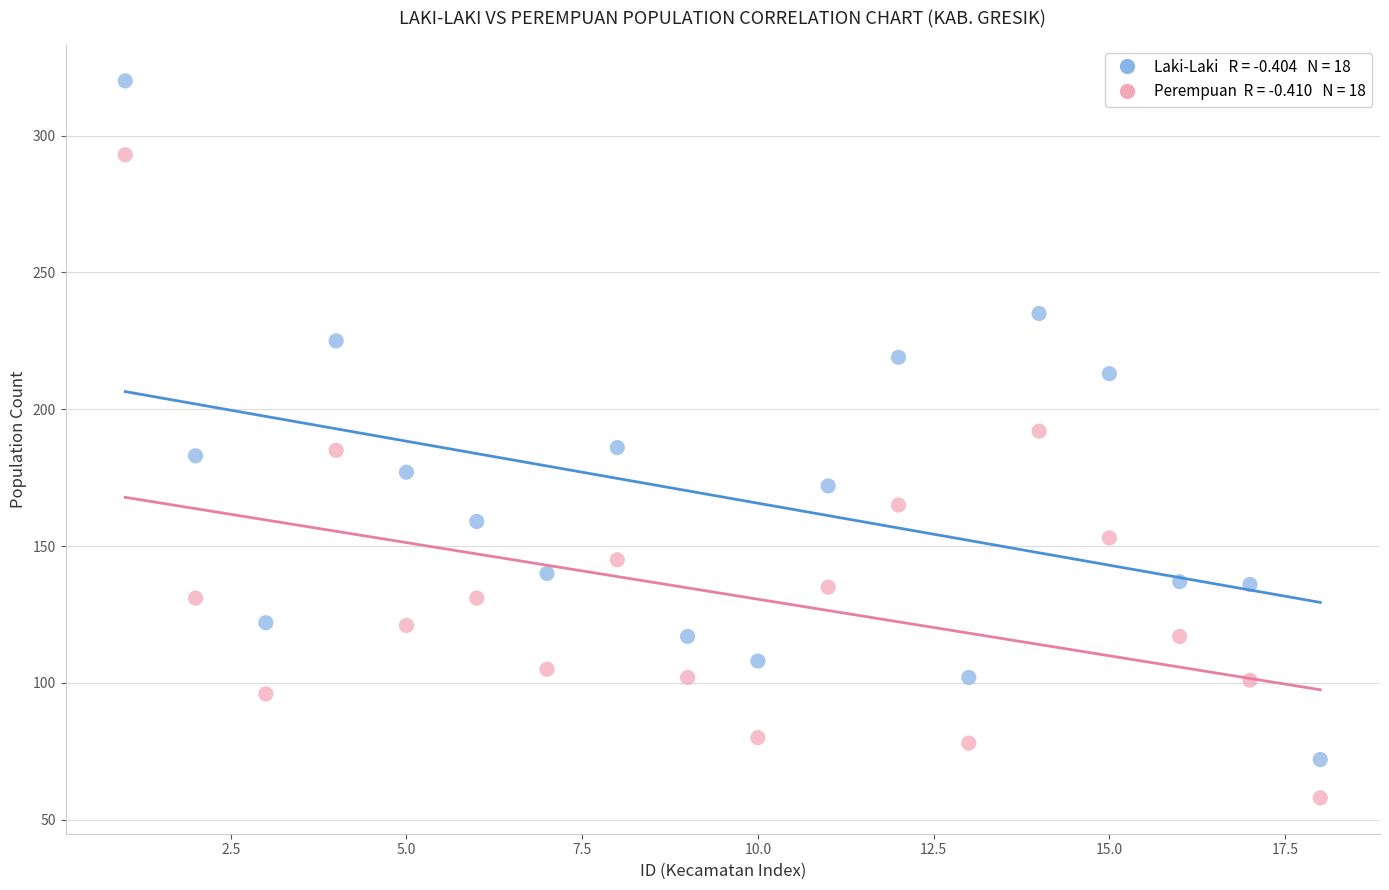

Across all data points, what is the range of X values (max minus min)?

17